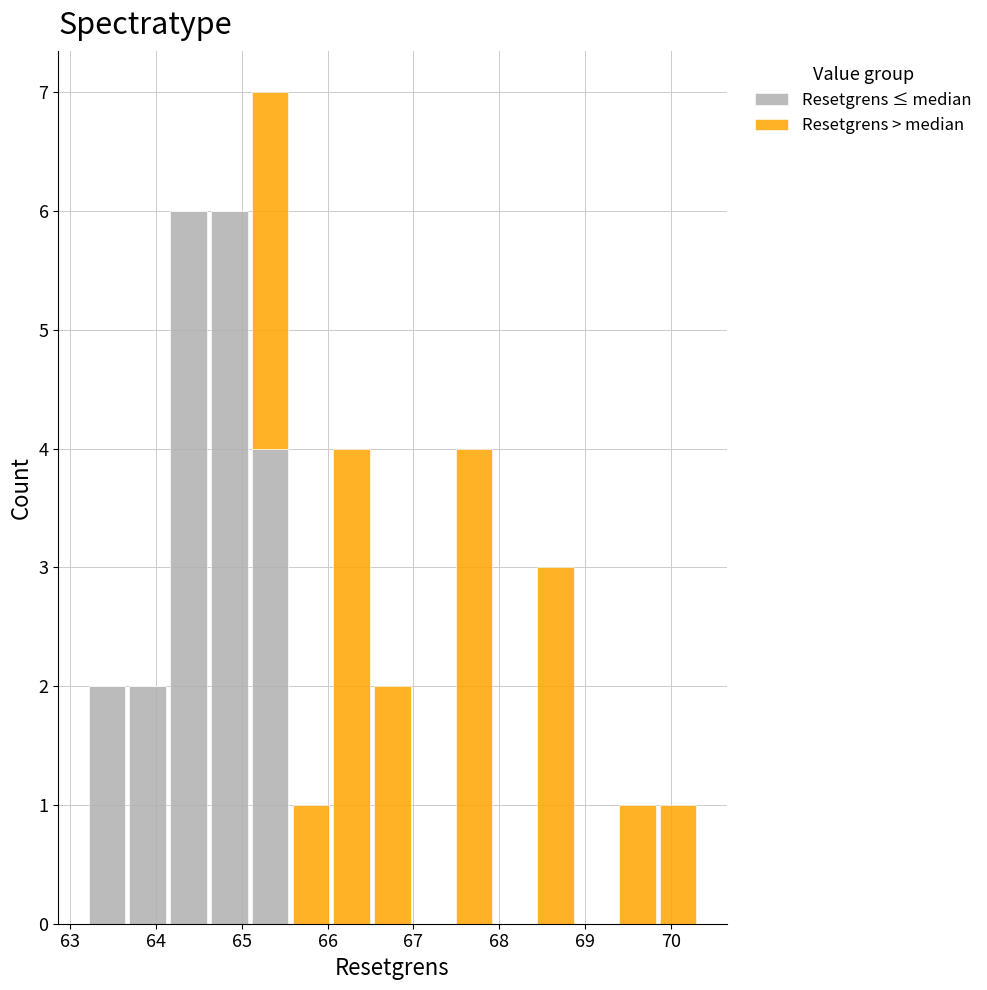

What is the total height of the stacked bar covering 66.5 to 67.0 on the x-axis? Neither the bar edges nor the heights are printed on the chart, so give them approximately, as read against the axes.

2